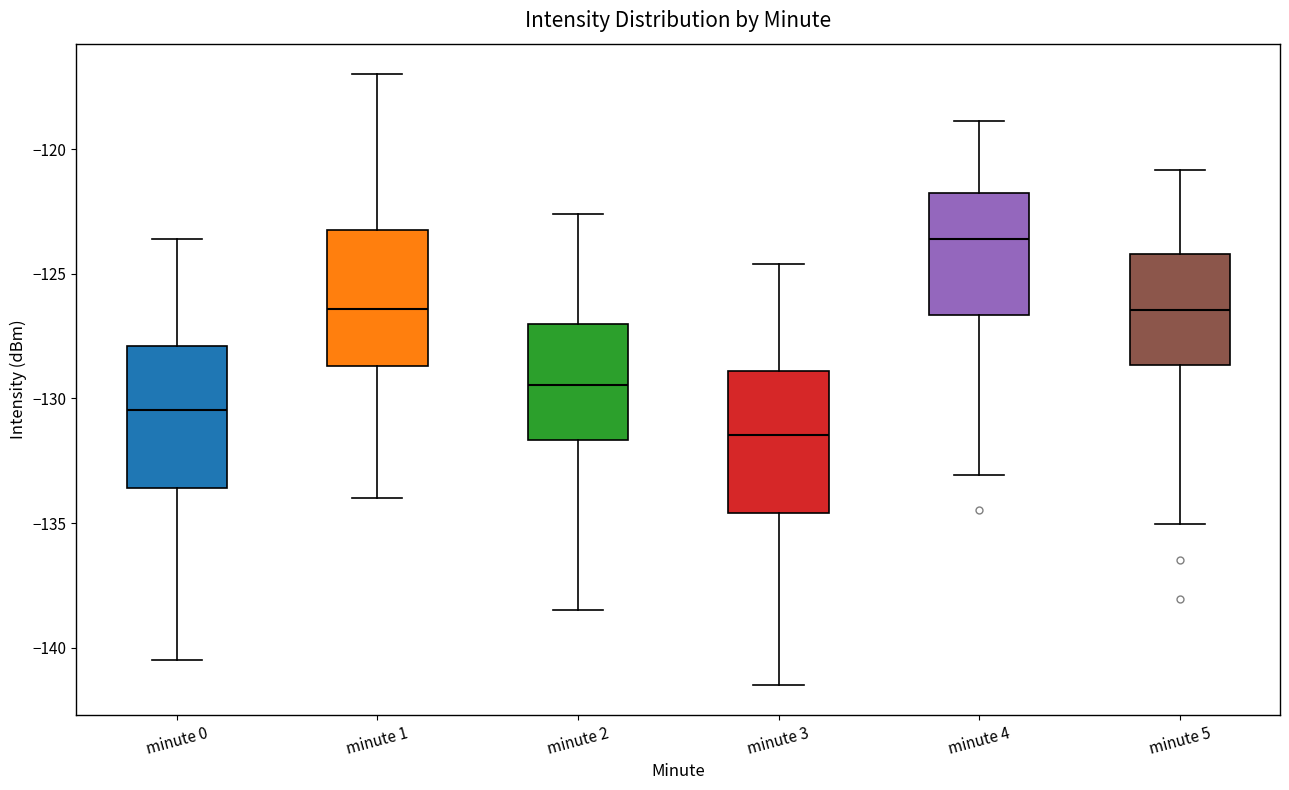

Reading left to right, transcribe this box plot: for each box, give where its median line is, the range the box spans, and where its two whiskers end, as read against the y-axis. The values are not printed on the chart, so give them approximately, as read against the axis.

minute 0: median -130.5, box -133.5 to -128.0, whiskers -140.5 to -123.5
minute 1: median -126.5, box -128.5 to -123.0, whiskers -134.0 to -117.0
minute 2: median -129.5, box -131.5 to -127.0, whiskers -138.5 to -122.5
minute 3: median -131.5, box -134.5 to -129.0, whiskers -141.5 to -124.5
minute 4: median -123.5, box -126.5 to -122.0, whiskers -133.0 to -119.0
minute 5: median -126.5, box -128.5 to -124.0, whiskers -135.0 to -121.0